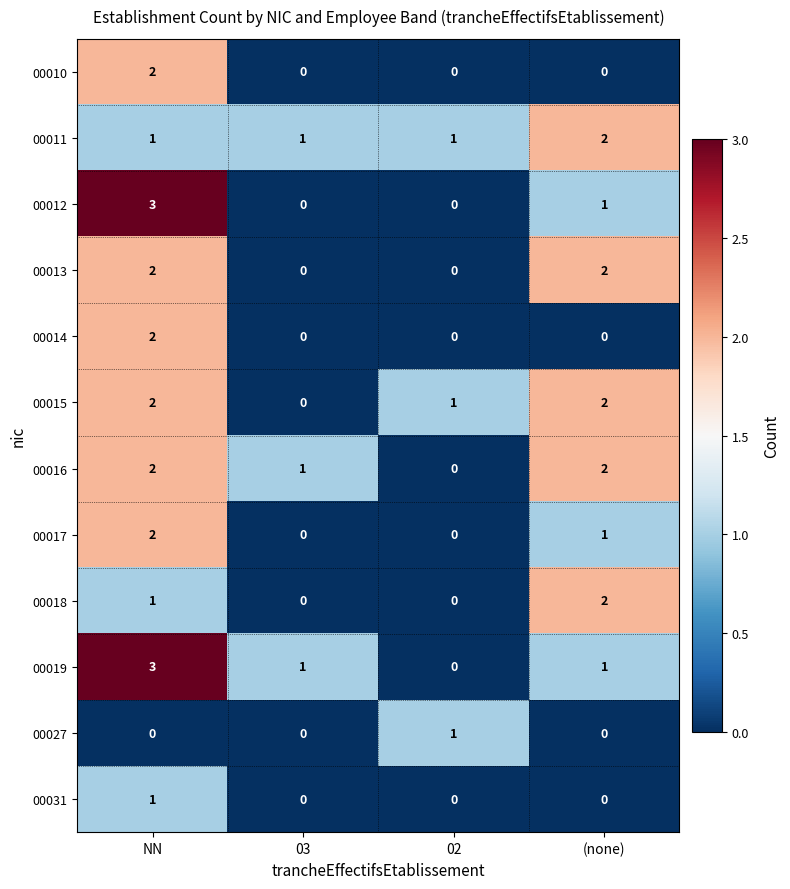

True or false: 00010 has a value of 0 at 02.

True